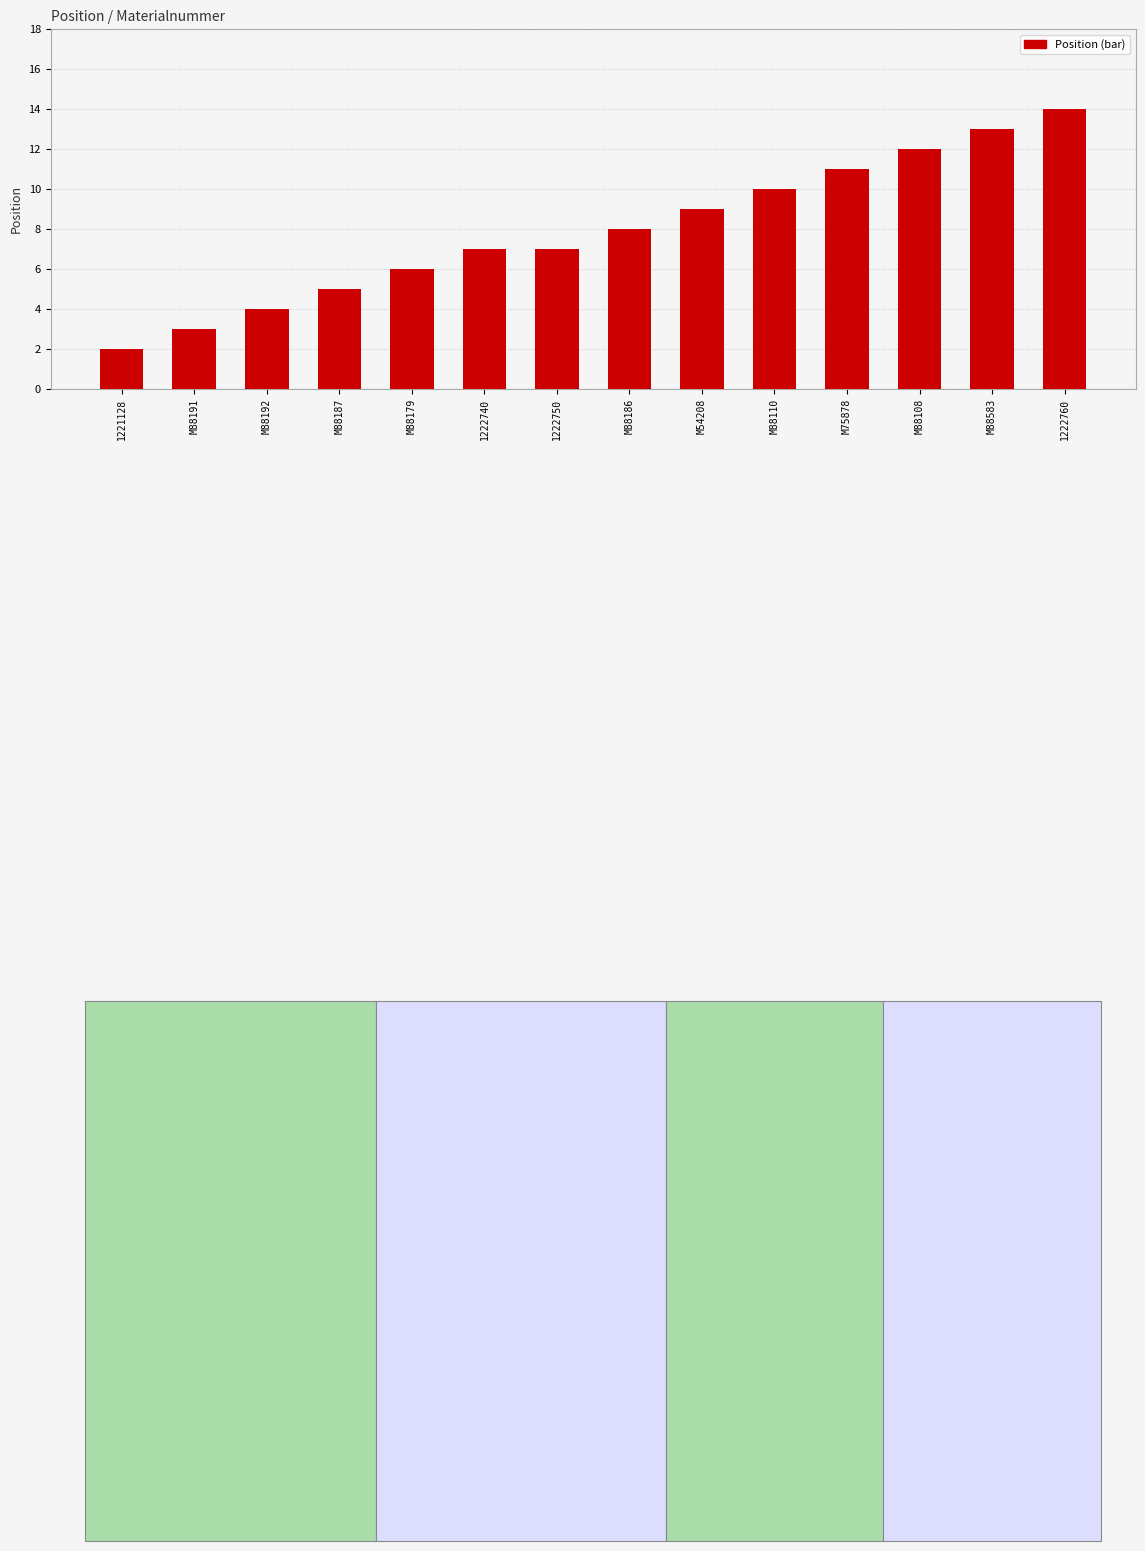

What is the change in value from M88110 to M75878?

+1